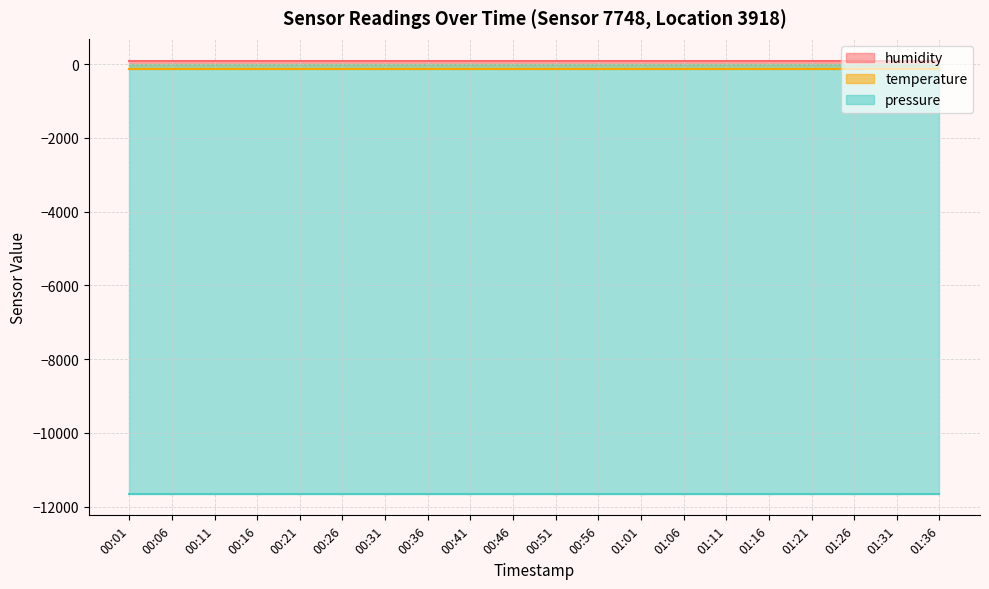

At which label does pressure reach its peak?

00:01